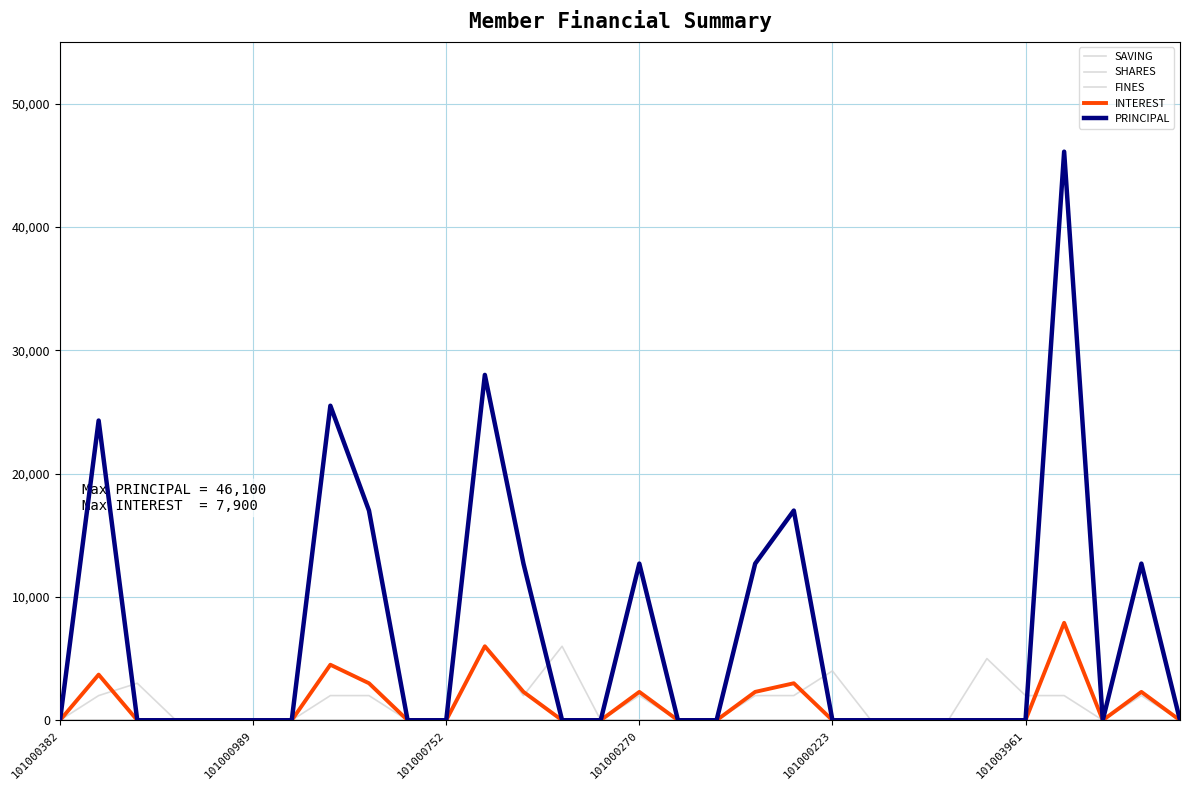

Reading right to left, extract all data points from this chart.

SAVING: 0	2000	0	2000	2000	5000	0	0	0	4000	2000	2000	0	0	2000	0	6000	2000	6000	0	0	2000	2000	0	0	0	0	3000	2000	0
SHARES: 0	0	0	0	0	0	0	0	0	0	0	0	0	0	0	0	0	0	0	0	0	0	0	0	0	0	0	0	0	0
FINES: 0	0	0	0	0	0	0	0	0	0	0	0	0	0	0	0	0	0	0	0	0	0	0	0	0	0	0	0	0	0
INTEREST: 0	2300	0	7900	0	0	0	0	0	0	3000	2300	0	0	2300	0	0	2300	6000	0	0	3000	4500	0	0	0	0	0	3700	0
PRINCIPAL: 0	12700	0	46100	0	0	0	0	0	0	17000	12700	0	0	12700	0	0	12700	28000	0	0	17000	25500	0	0	0	0	0	24300	0